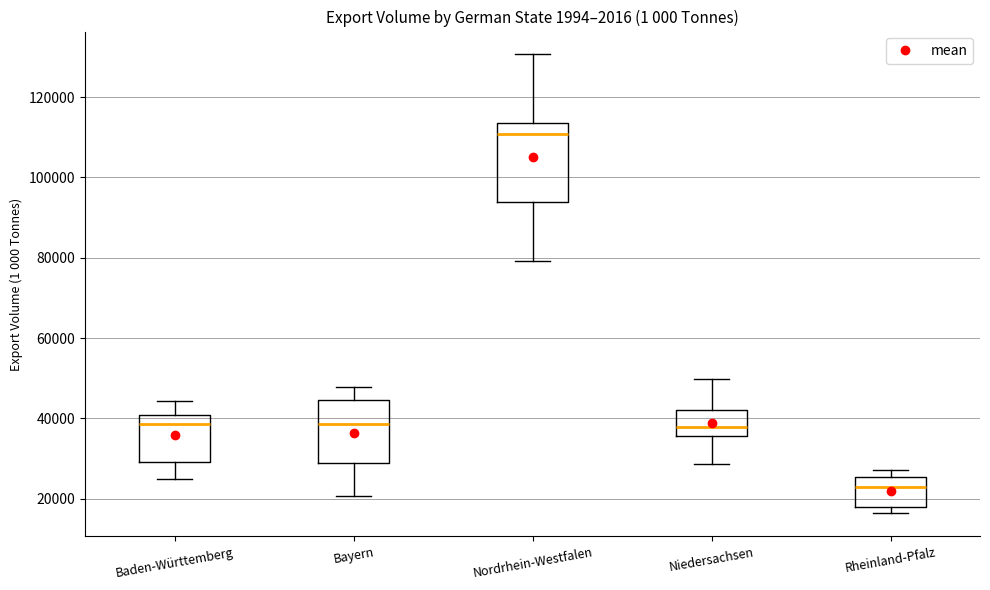

Comparing the boxes themselves (not the whiskers), which one is the tallest?

Nordrhein-Westfalen